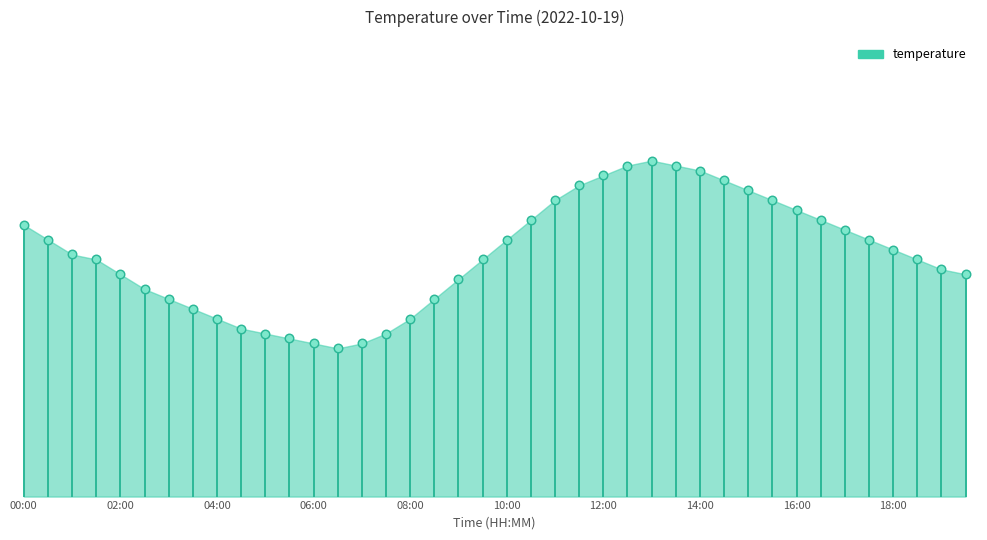

What is the change in value from 00:00 to 16:00?

+0.3